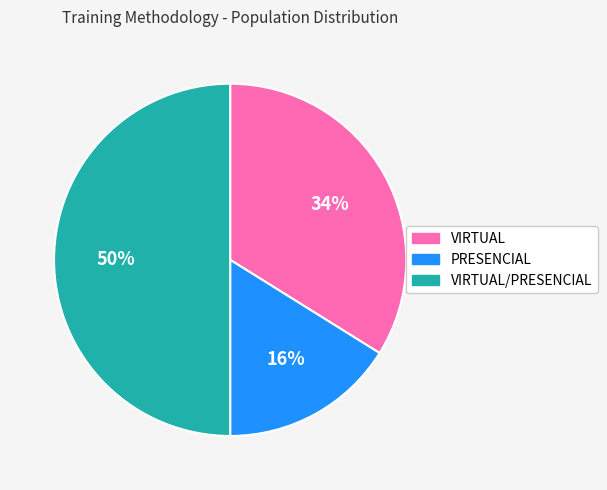

To the nearest percent, what portion does VIRTUAL represent?

34%